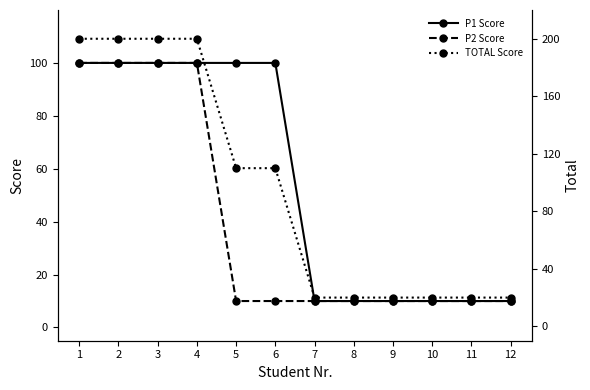

The value of P1 Score at 3 is 42. True or false?

False